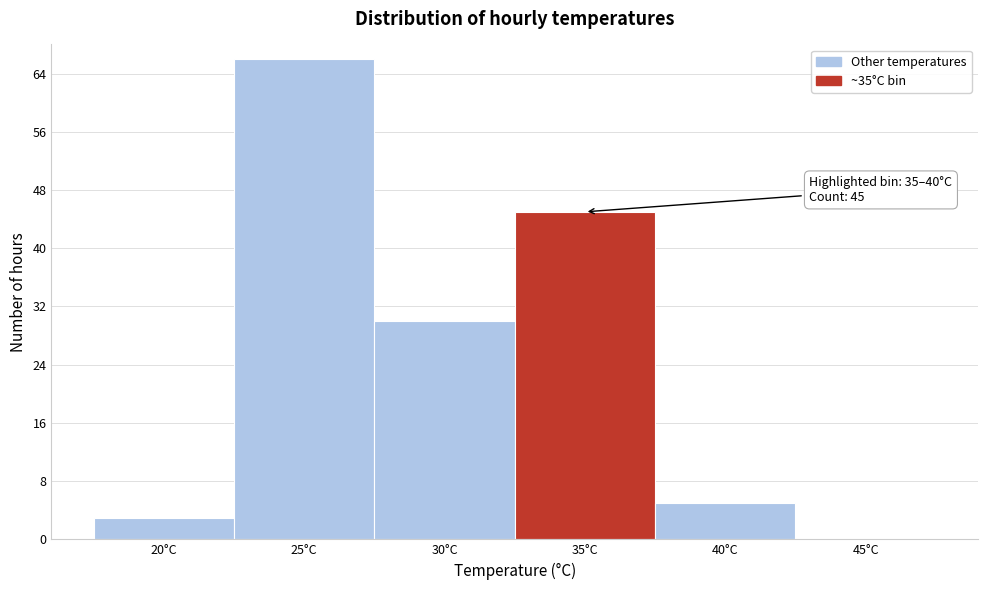

Reading left to right, what are all the values shown in this chart?

20°C=3	25°C=66	30°C=30	35°C=45	40°C=5	45°C=0